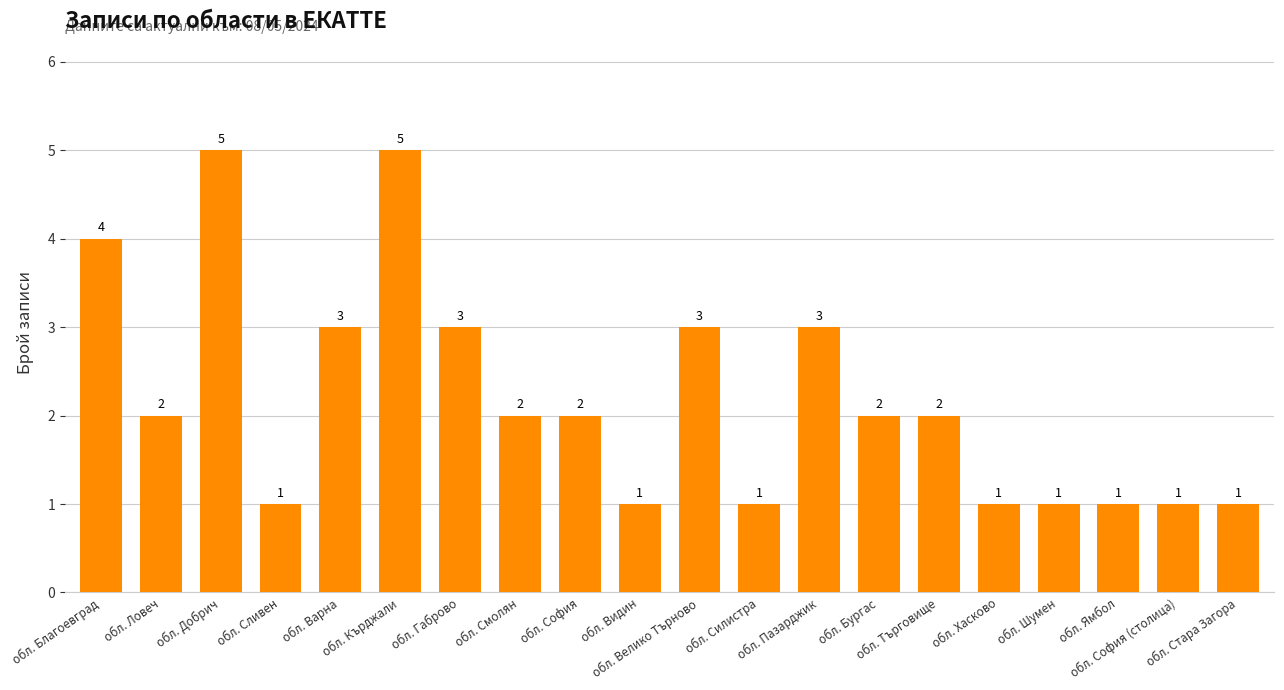

Count the values in the range 1 to 3.

17